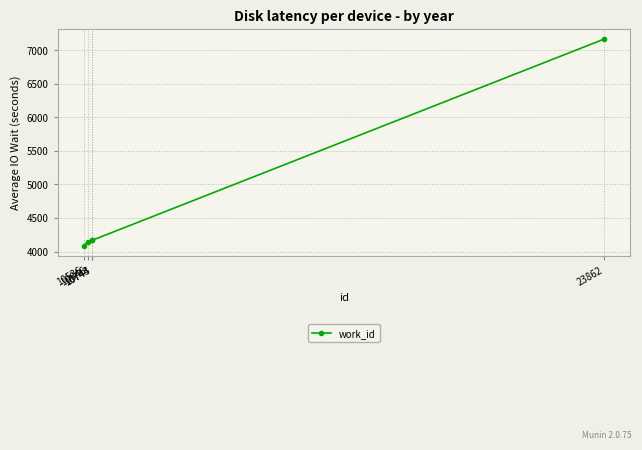

How many data points are less than 4165?

2